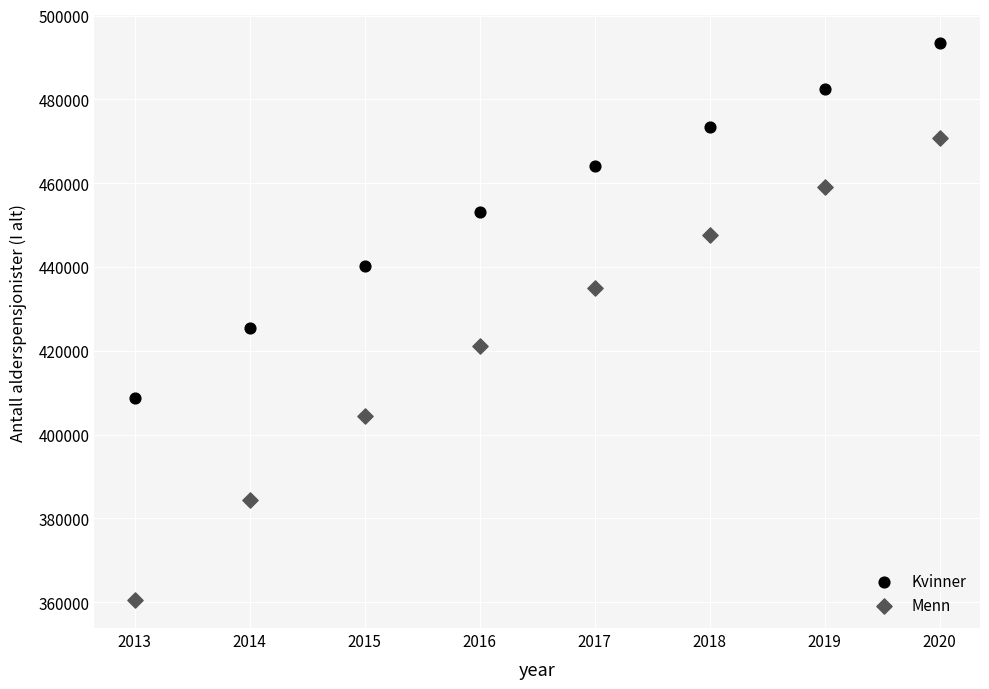

Which series has the widest spread of Y values?

Menn